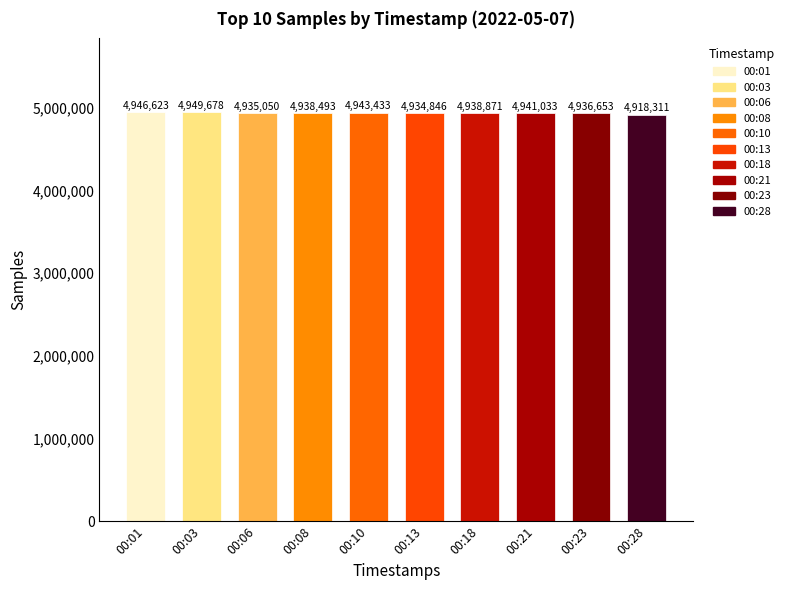

What is the difference between the maximum and minimum values?

31367